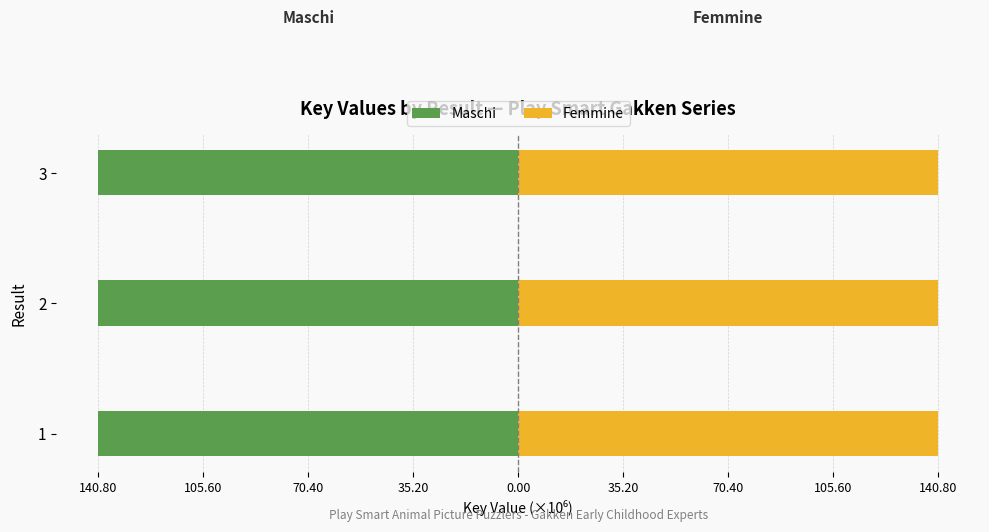

Which series has the widest spread of values?

Maschi